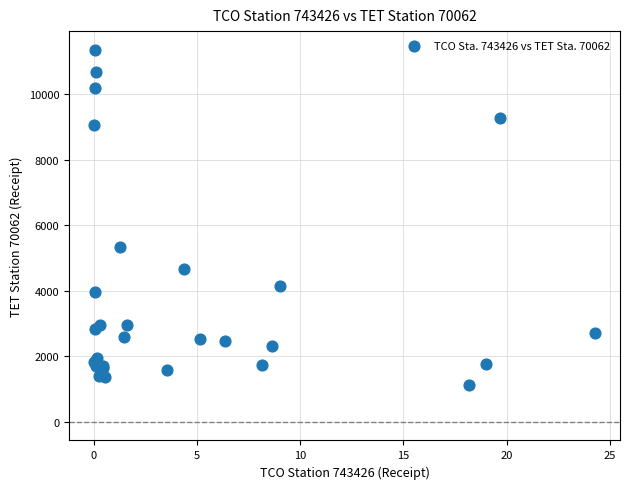

What Y value in the scatter plot is closest to 6247?

5352